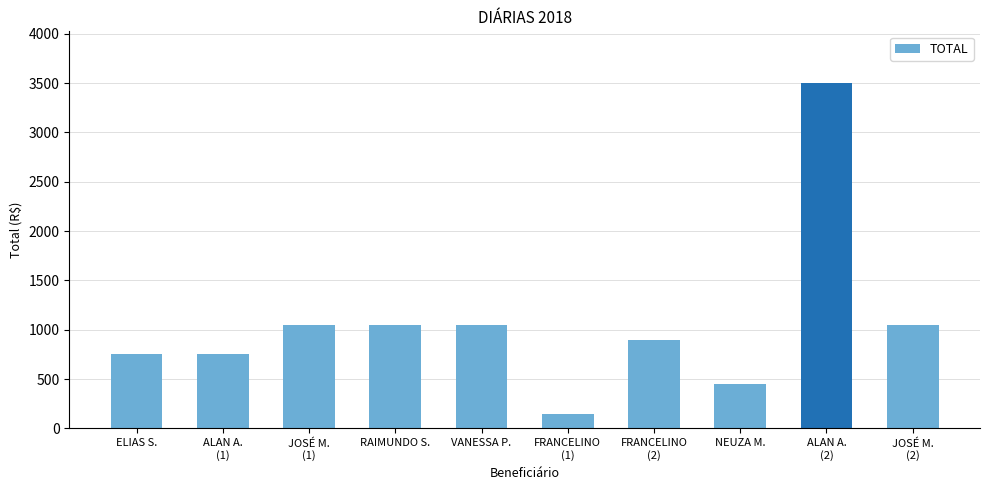

How many series are shown in this chart?

1